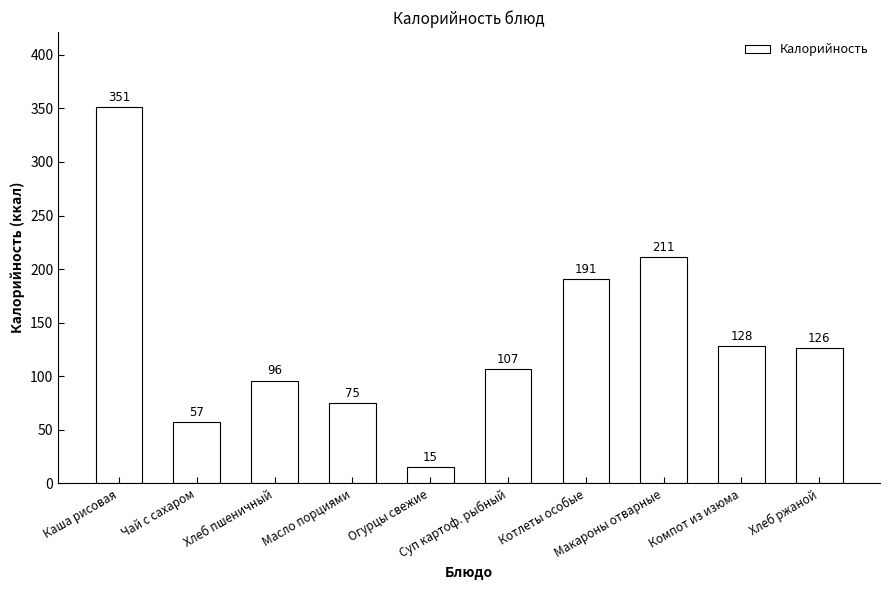

The value at Макароны отварные is 67. True or false?

False